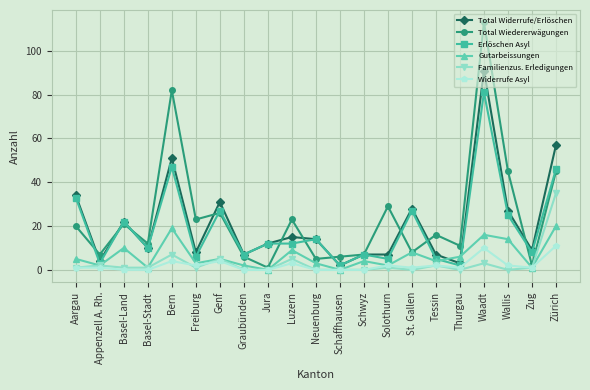

True or false: Total Widerrufe/Erlöschen and Total Wiedererwägungen intersect in this chart.

True